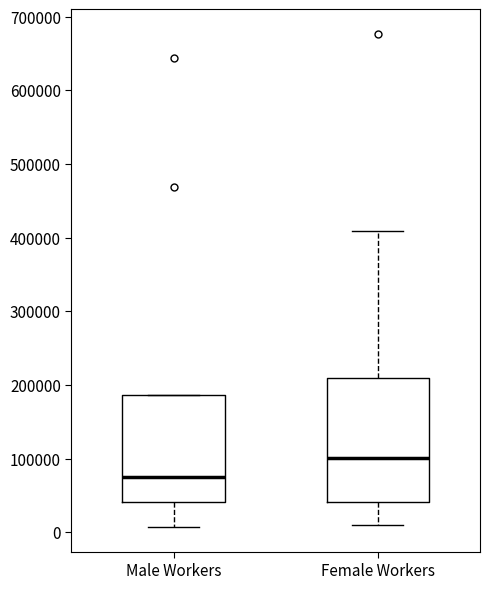

Which box has the lowest median line?

Male Workers